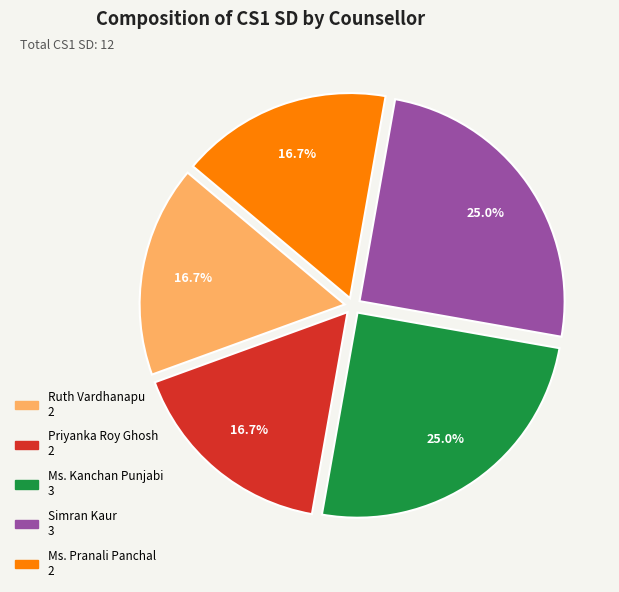

Is there any slice that represents more than half of the pie?

No